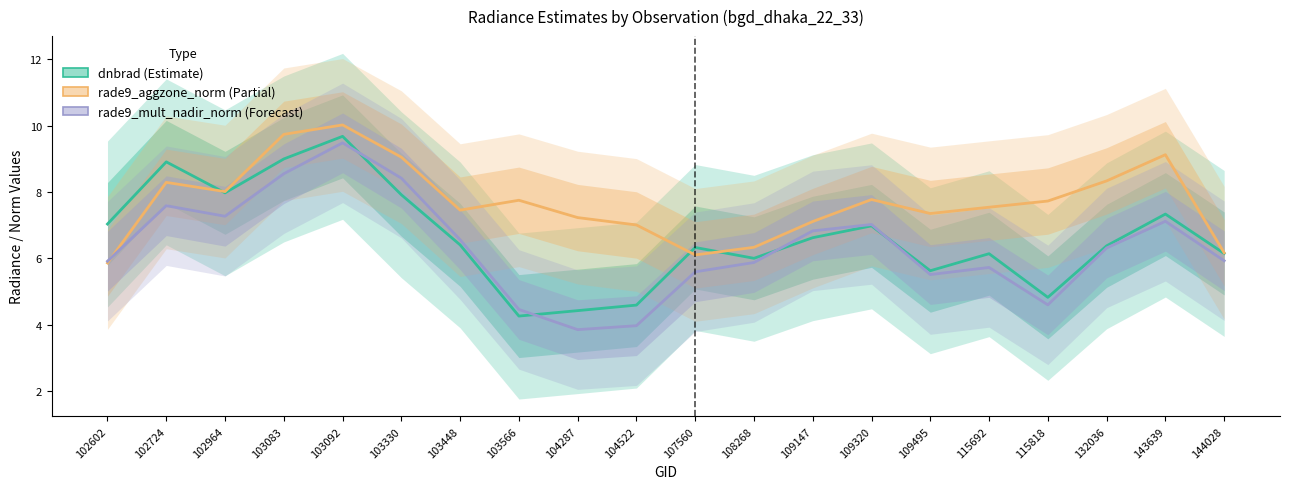

Where is the first local maximum for dnbrad (Estimate)?

102724